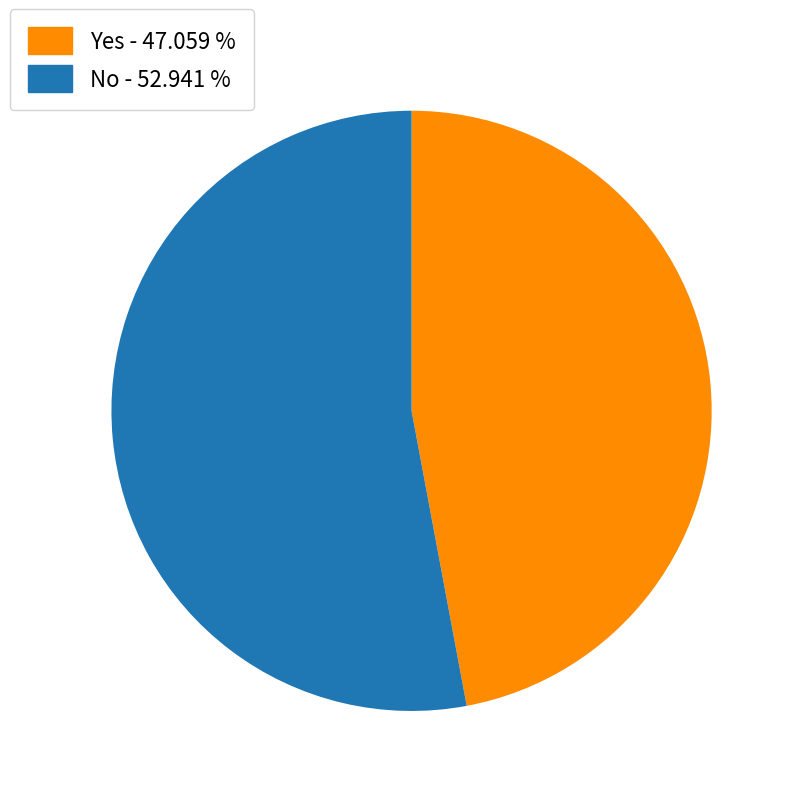

What is the smallest slice in the pie chart?

Yes